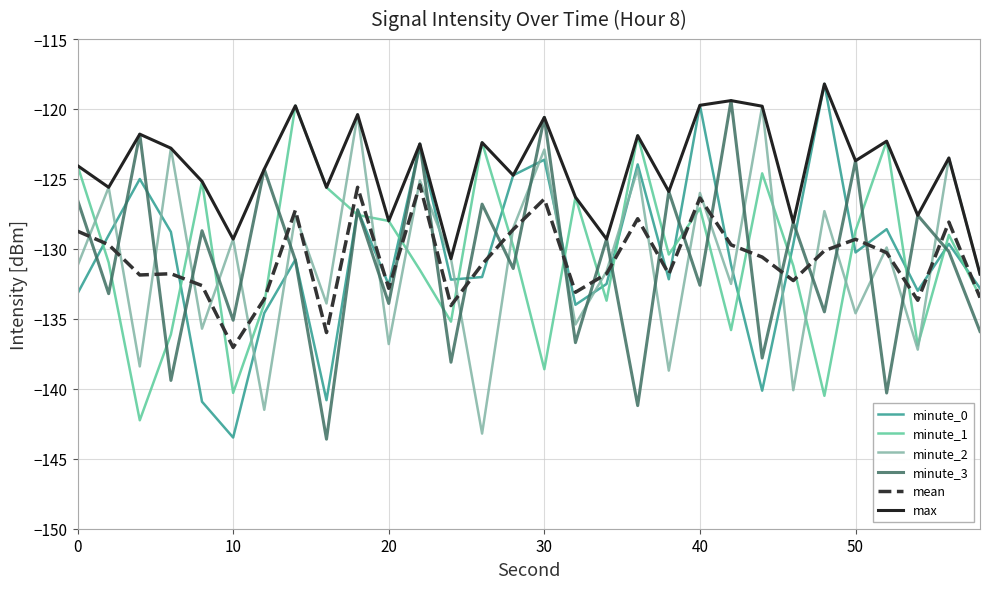

How many intersections are there between minute_3 and mean?

23